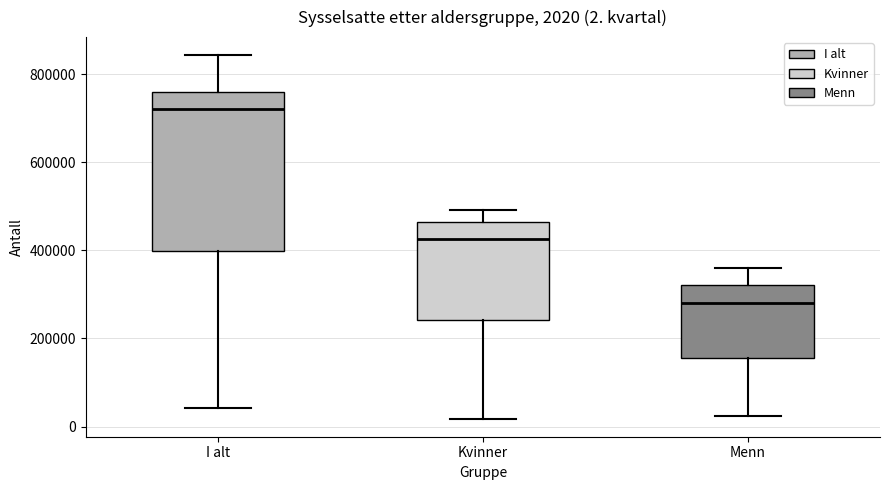

Which box's median line is the lowest?

Menn